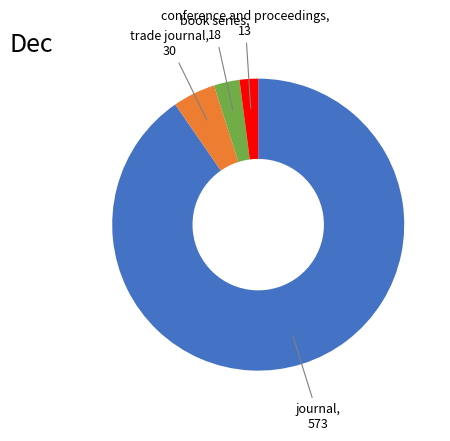

Is there any slice that represents more than half of the pie?

Yes